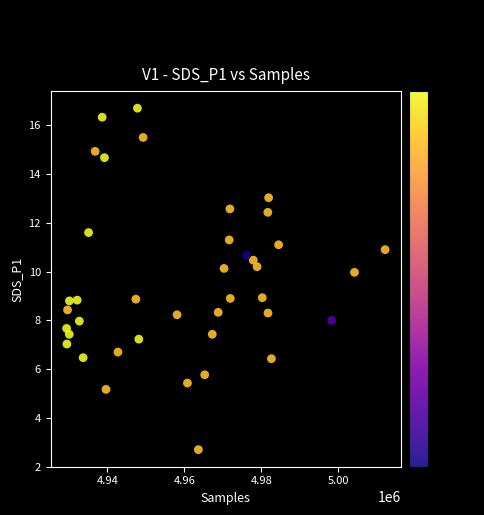

What is the range of Y values (max minus min)?

14.0